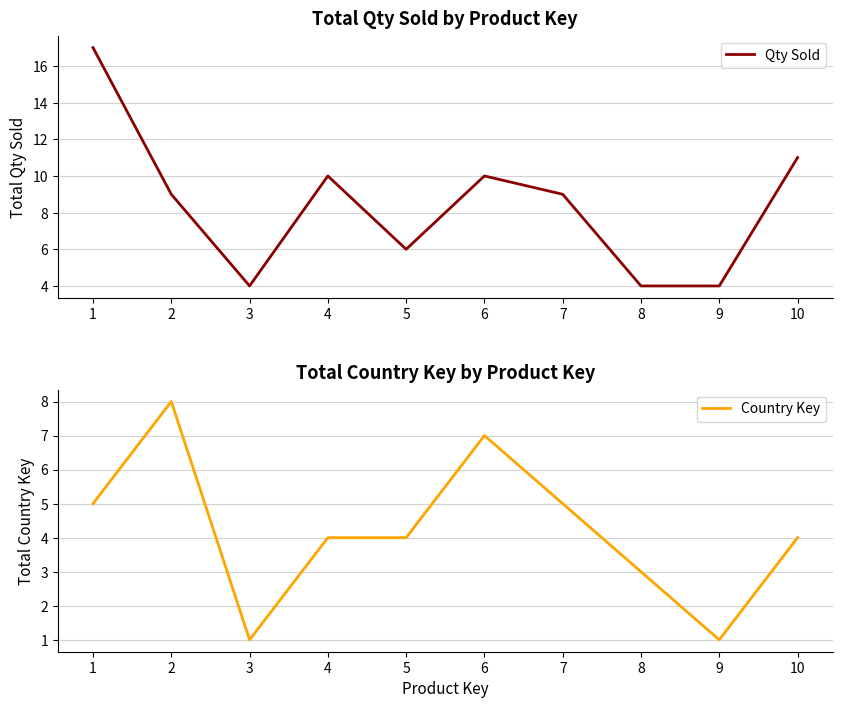

How many series are shown in this chart?

2